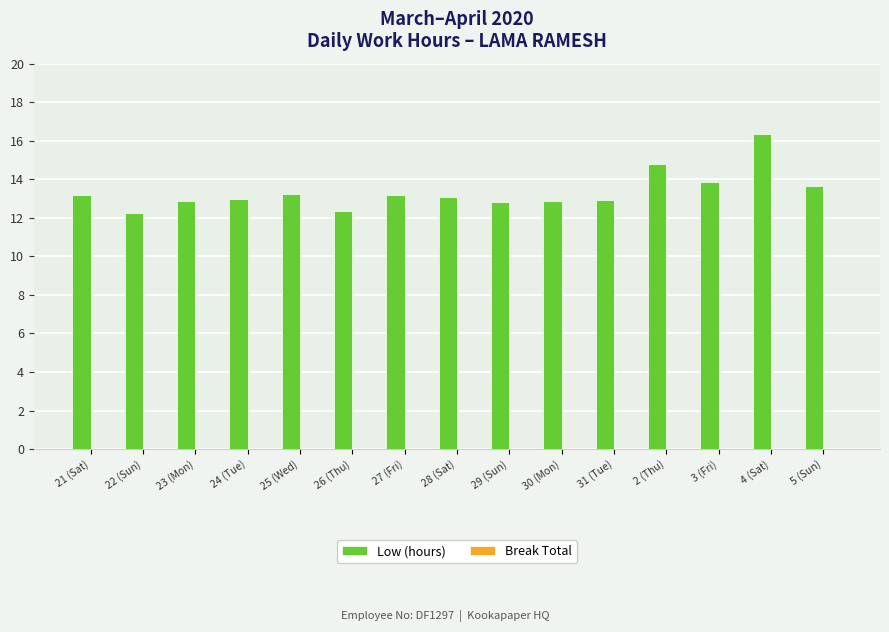

What is the maximum value shown in the chart?

16.4